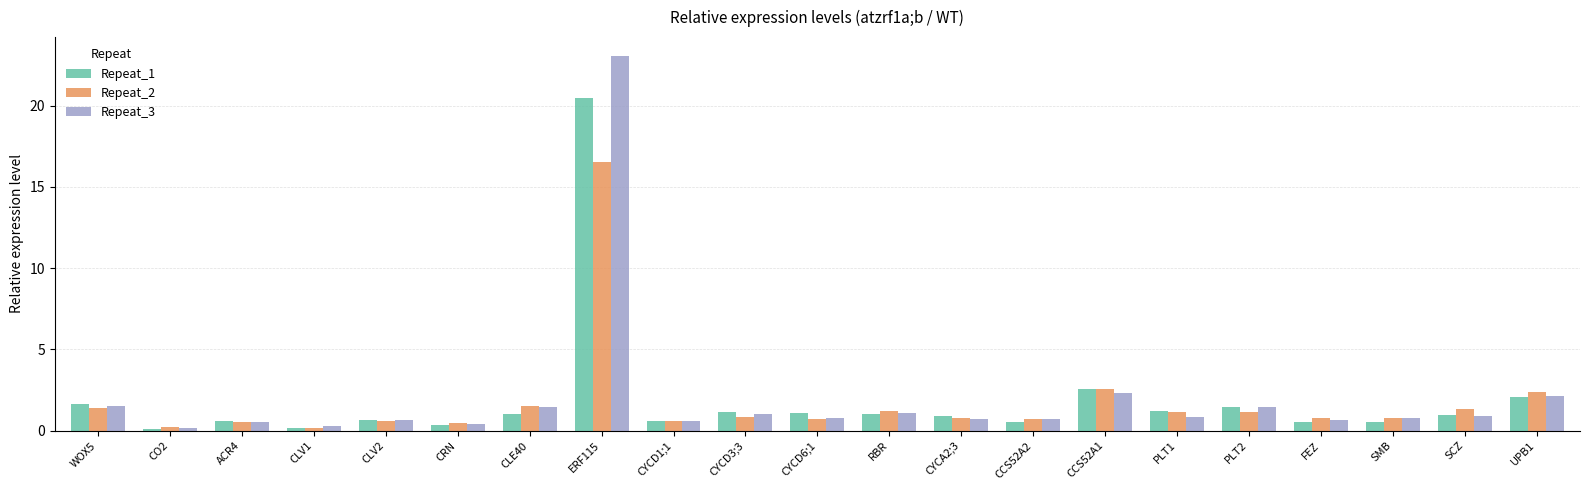

What is the average value of the Repeat_3 series?

2.0